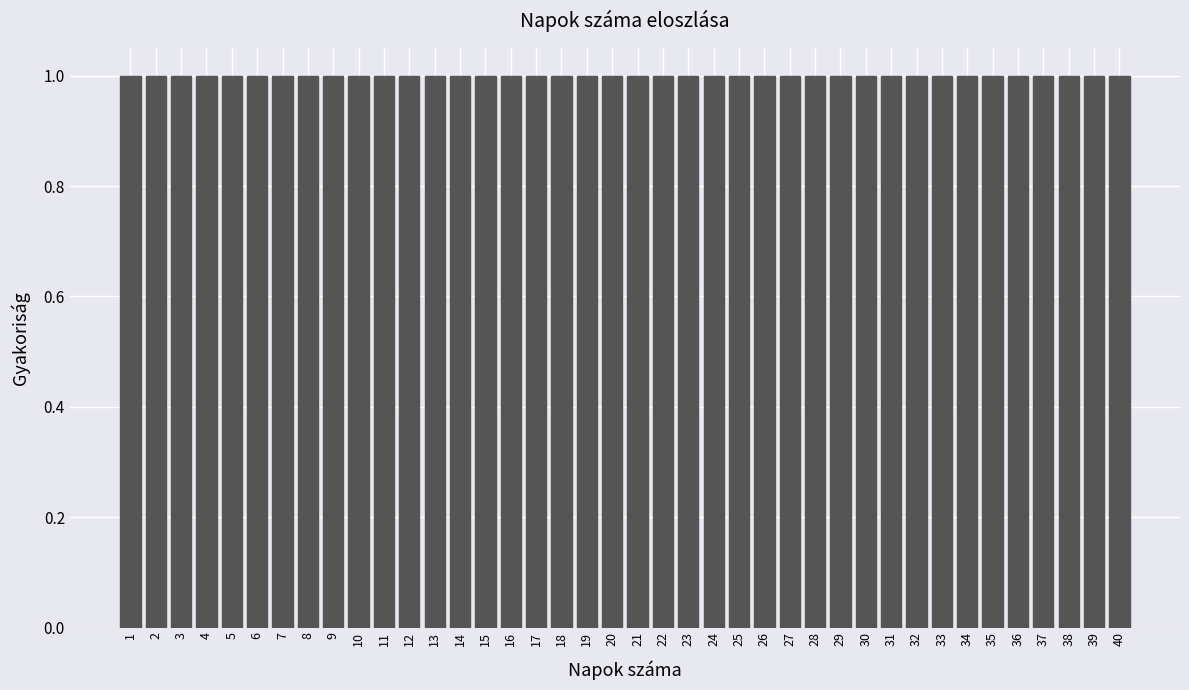

Reading left to right, list every bar in this chart as the range it spans on the x-axis followed by its height. The values are not printed on the chart, so give them approximately, as read against the axis.

0.5 to 1.5: 1
1.5 to 2.5: 1
2.5 to 3.5: 1
3.5 to 4.5: 1
4.5 to 5.5: 1
5.5 to 6.5: 1
6.5 to 7.5: 1
7.5 to 8.5: 1
8.5 to 9.5: 1
9.5 to 10.5: 1
10.5 to 11.5: 1
11.5 to 12.5: 1
12.5 to 13.5: 1
13.5 to 14.5: 1
14.5 to 15.5: 1
15.5 to 16.5: 1
16.5 to 17.5: 1
17.5 to 18.5: 1
18.5 to 19.5: 1
19.5 to 20.5: 1
20.5 to 21.5: 1
21.5 to 22.5: 1
22.5 to 23.5: 1
23.5 to 24.5: 1
24.5 to 25.5: 1
25.5 to 26.5: 1
26.5 to 27.5: 1
27.5 to 28.5: 1
28.5 to 29.5: 1
29.5 to 30.5: 1
30.5 to 31.5: 1
31.5 to 32.5: 1
32.5 to 33.5: 1
33.5 to 34.5: 1
34.5 to 35.5: 1
35.5 to 36.5: 1
36.5 to 37.5: 1
37.5 to 38.5: 1
38.5 to 39.5: 1
39.5 to 40.5: 1